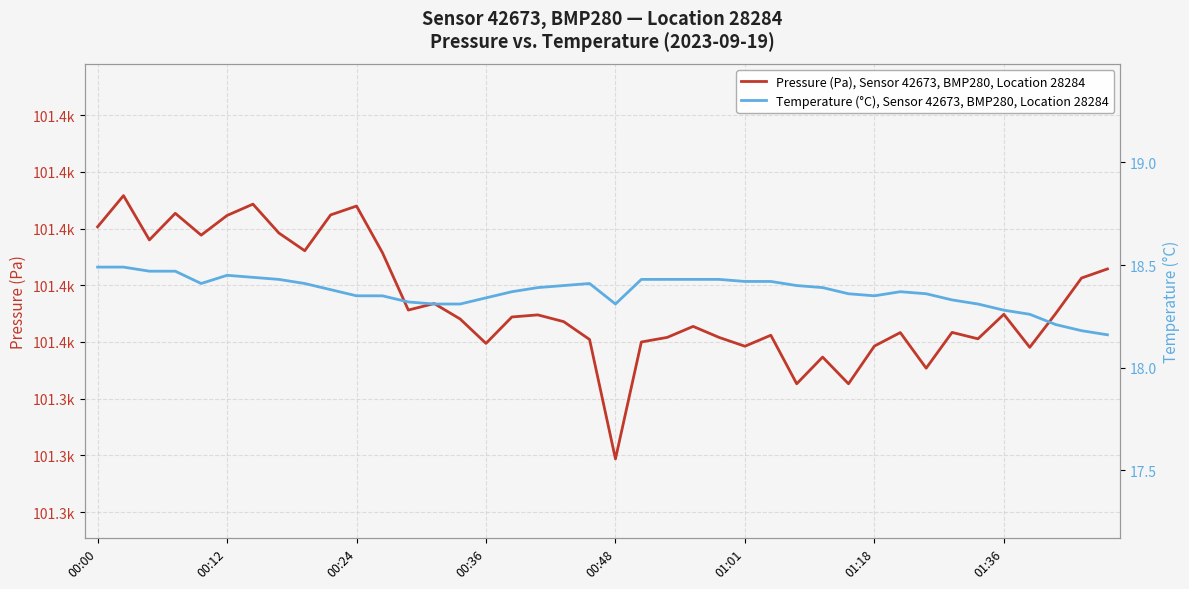

True or false: Pressure (Pa), Sensor 42673, BMP280, Location 28284 and Temperature (°C), Sensor 42673, BMP280, Location 28284 intersect in this chart.

False